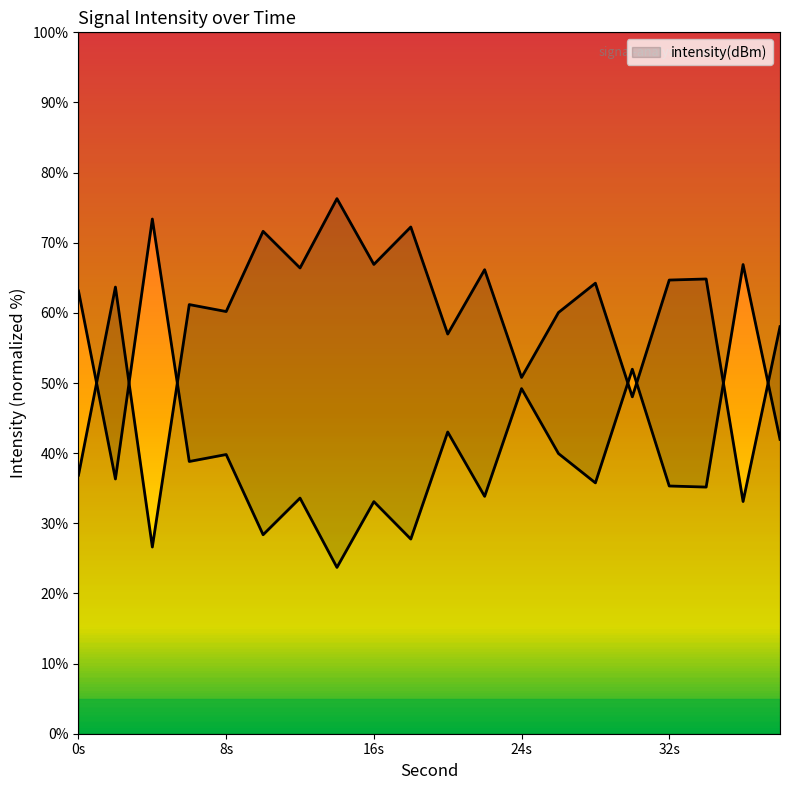

Approximately how many times larger is the value at 16 compared to 20?

1.2